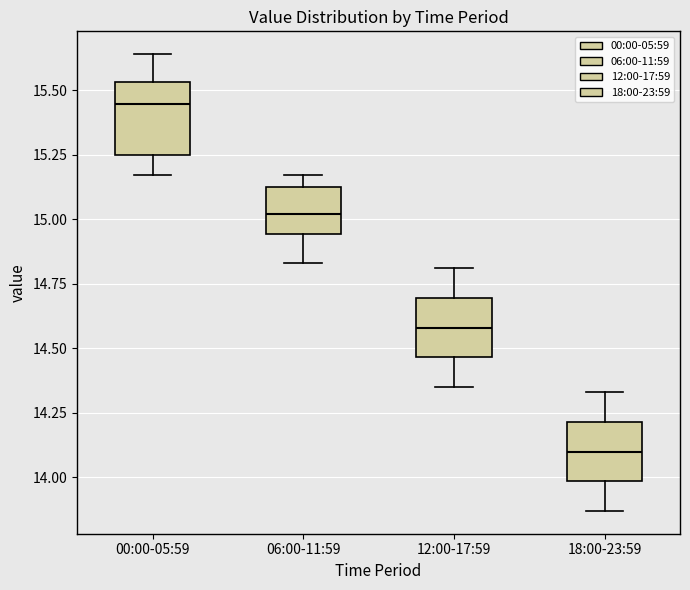

Reading left to right, transcribe this box plot: for each box, give where its median line is, the range the box spans, and where its two whiskers end, as read against the y-axis. The values are not printed on the chart, so give them approximately, as read against the axis.

00:00-05:59: median 15.45, box 15.25 to 15.55, whiskers 15.15 to 15.65
06:00-11:59: median 15.00, box 14.95 to 15.15, whiskers 14.85 to 15.15 (just above the box's upper edge)
12:00-17:59: median 14.60, box 14.45 to 14.70, whiskers 14.35 to 14.80
18:00-23:59: median 14.10, box 14.00 to 14.20, whiskers 13.85 to 14.35